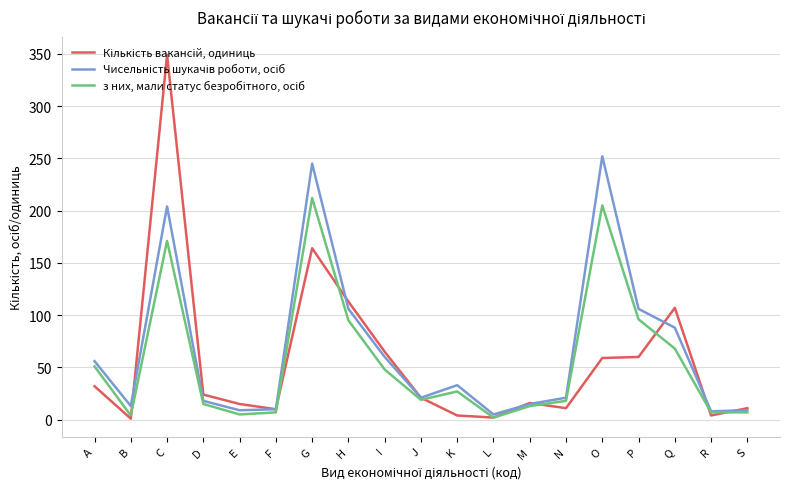

What is the difference between the highest and lowest values at N?

10